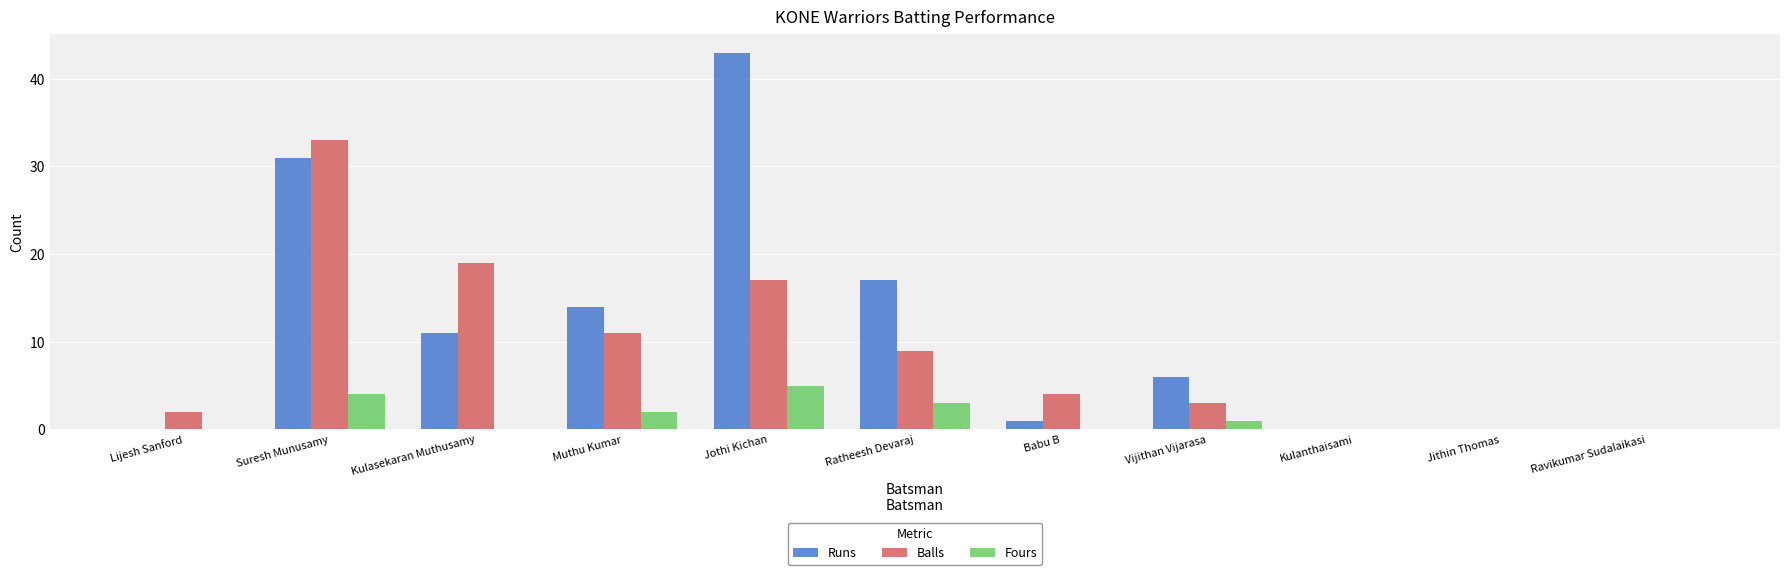

Reading left to right, what are all the values shown in this chart?

Runs: 0	31	11	14	43	17	1	6	0	0	0
Balls: 2	33	19	11	17	9	4	3	0	0	0
Fours: 0	4	0	2	5	3	0	1	0	0	0